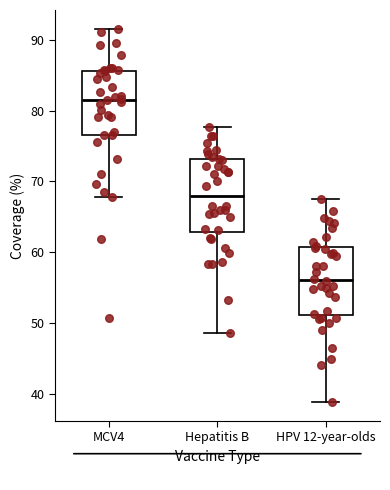

Which box's median line is the lowest?

HPV 12-year-olds